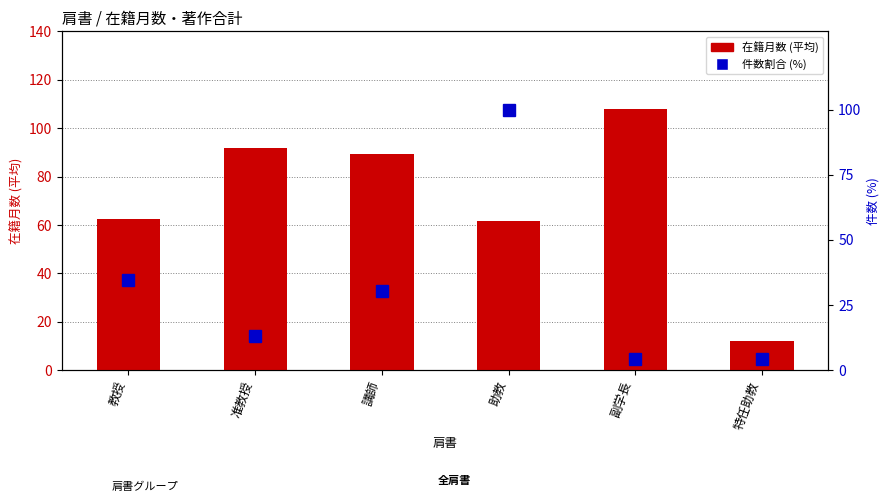

How many distinct data groups are displayed?

2